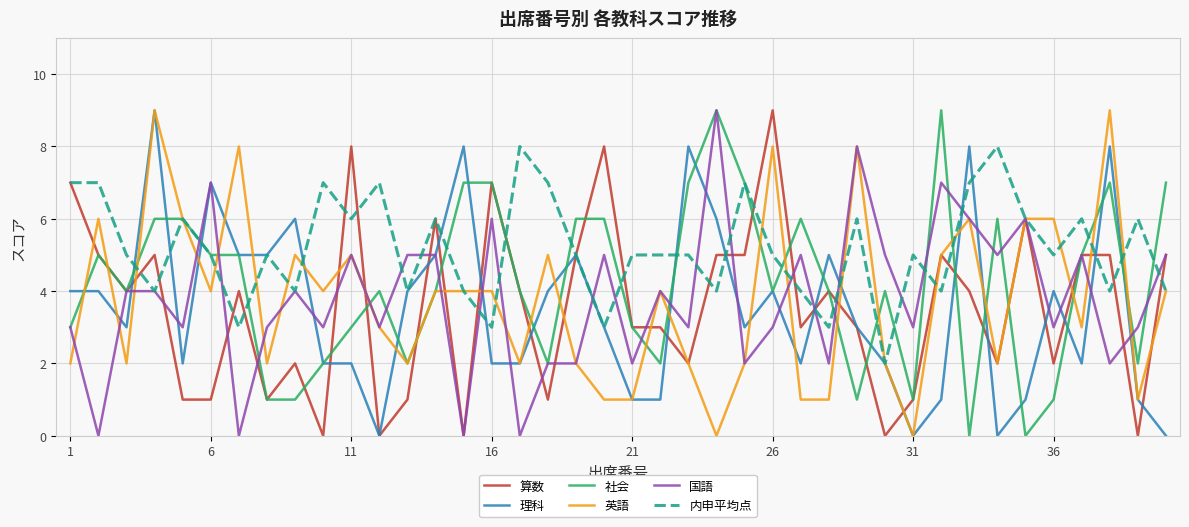

Which series has the largest total across all categories?

内申平均点